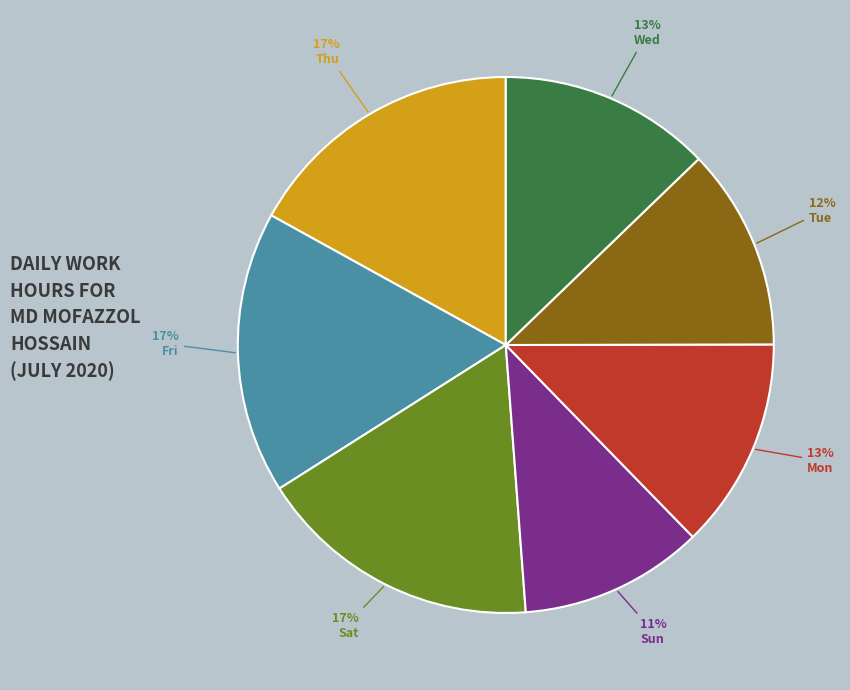

To the nearest percent, what is the difference between the largest and smallest slice percentages?

6%